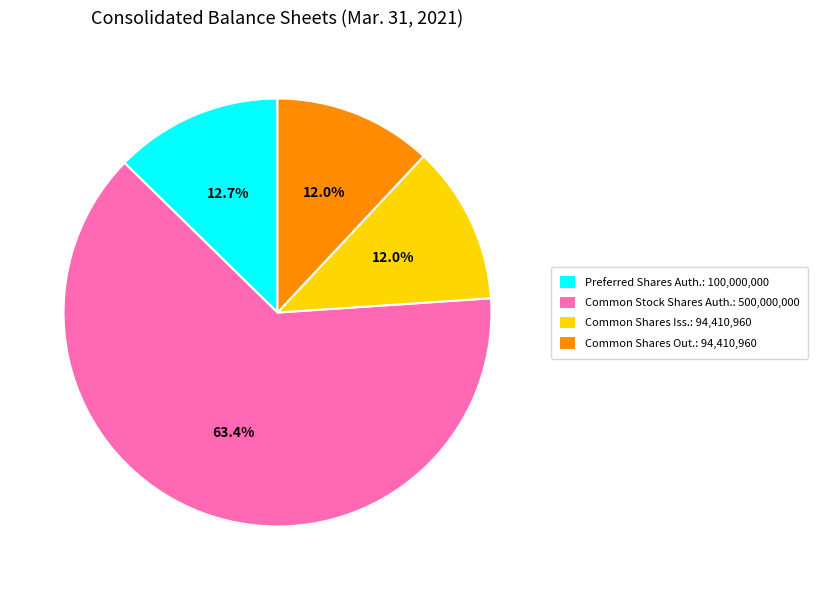

How many segments does this pie chart have?

4